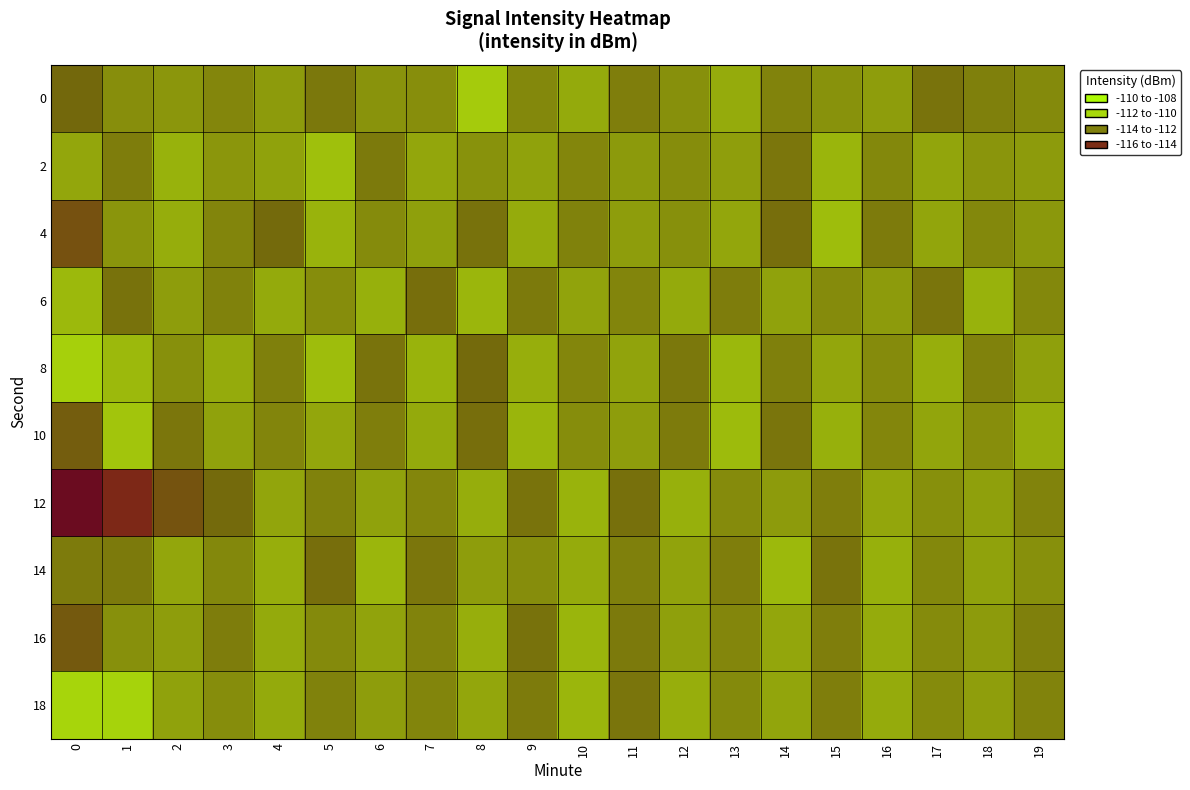

What is the total value across all series at 6?

-1110.8